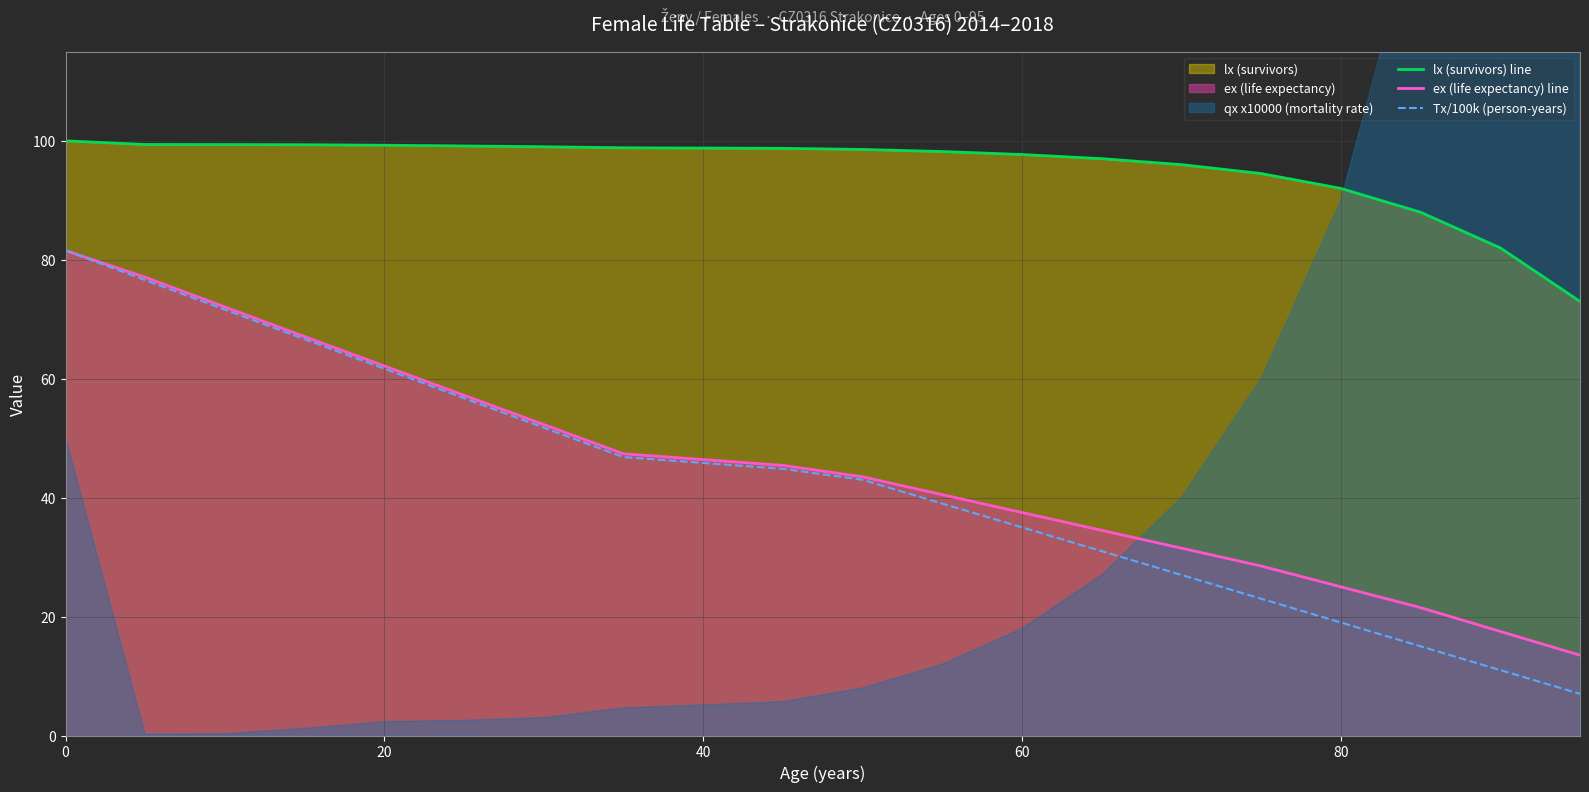

Reading right to left, transcribe all the data shown in this chart.

lx (survivors) line: 73.0	82.0	88.0	92.0	94.5	96.0	97.0	97.7	98.2	98.6	98.7	98.8	98.8	99.0	99.1	99.3	99.3	99.4	99.4	100.0
ex (life expectancy) line: 13.5	17.5	21.5	25.0	28.5	31.5	34.5	37.5	40.5	43.5	45.4	46.4	47.4	52.3	57.2	62.1	67.1	72.1	77.1	81.6
Tx/100k (person-years): 7.0	11.0	15.0	19.0	23.0	27.0	31.0	35.0	39.0	43.0	44.8	45.8	46.8	51.8	56.7	61.7	66.6	71.6	76.6	81.6